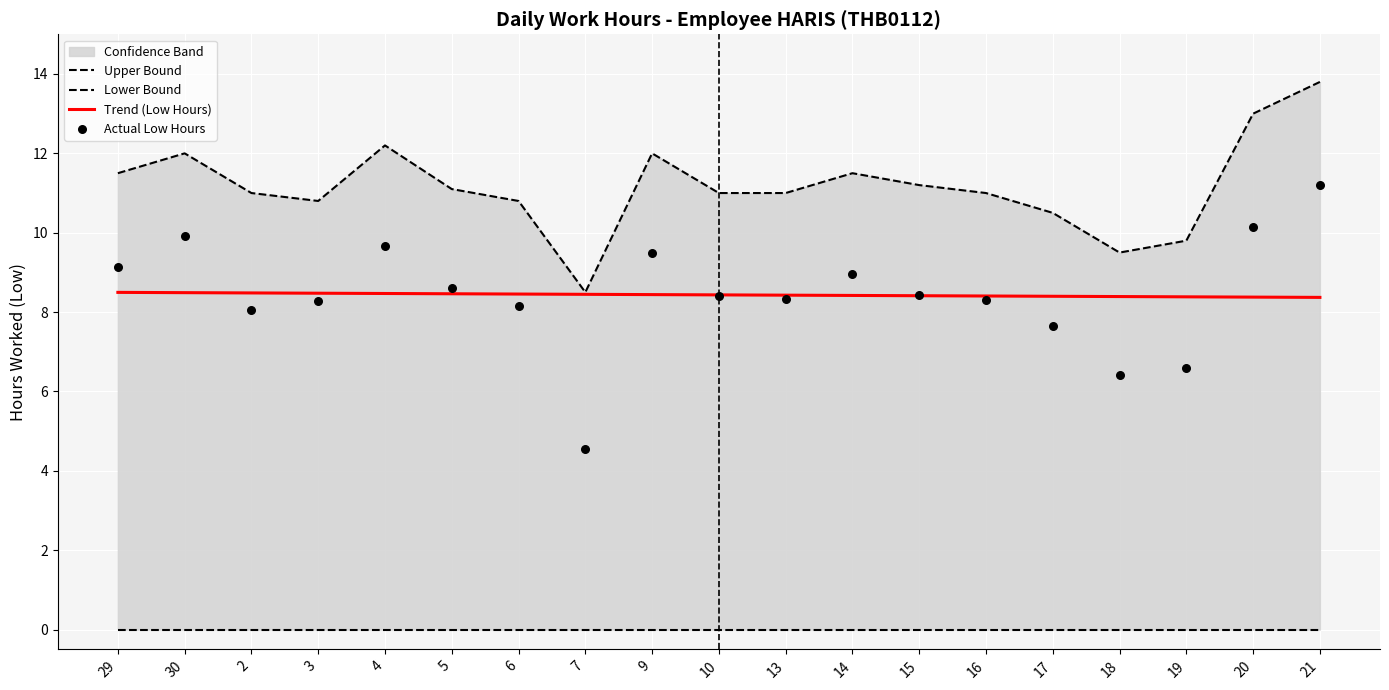

At which category is the sum across all series the highest?

21